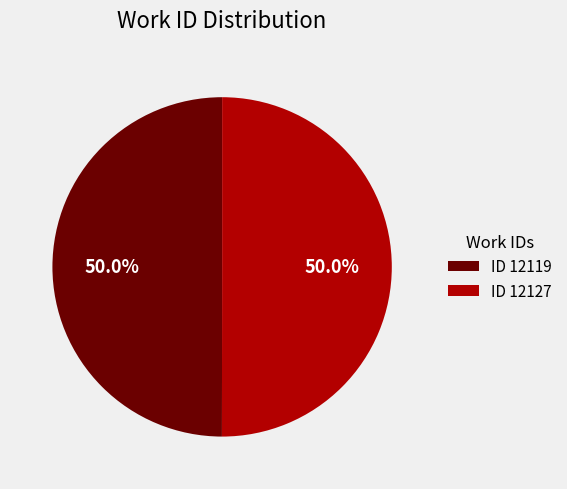

Approximately how many times larger is the value at ID 12119 compared to ID 12127?

1.0